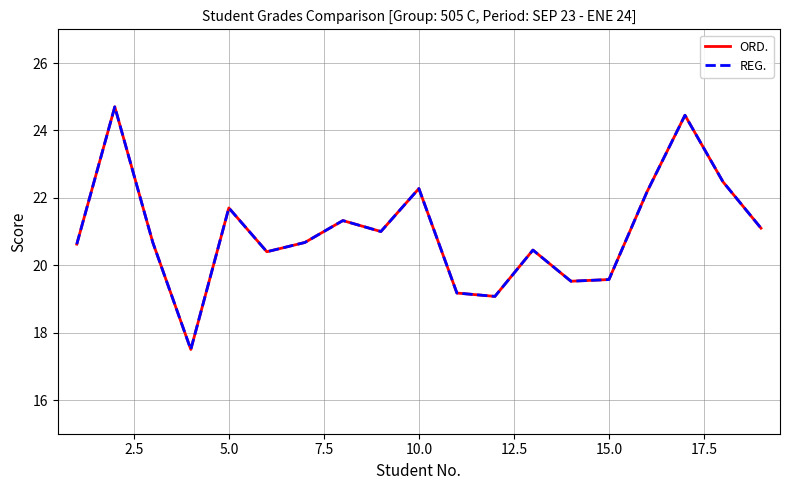

How many lines are shown in the chart?

2